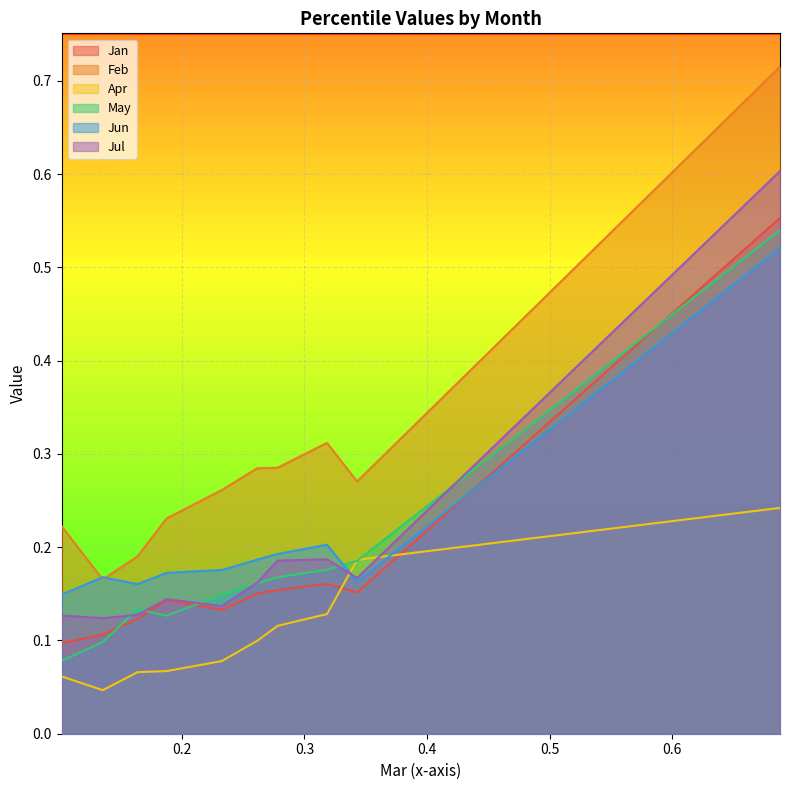

Which series has the largest total across all categories?

Feb